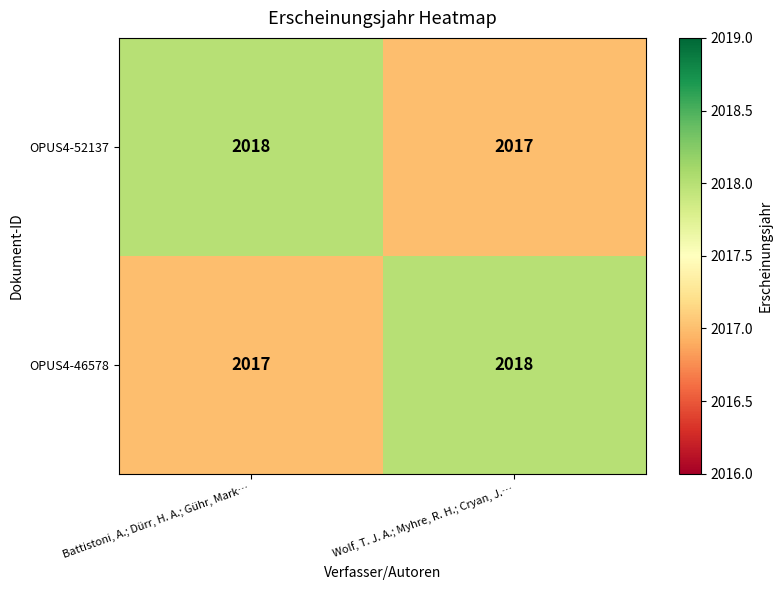

List the labels in order of OPUS4-46578 value, largest first.

Wolf, T. J. A.; Myhre, R. H.; Cryan, J.…, Battistoni, A.; Dürr, H. A.; Gühr, Mark…